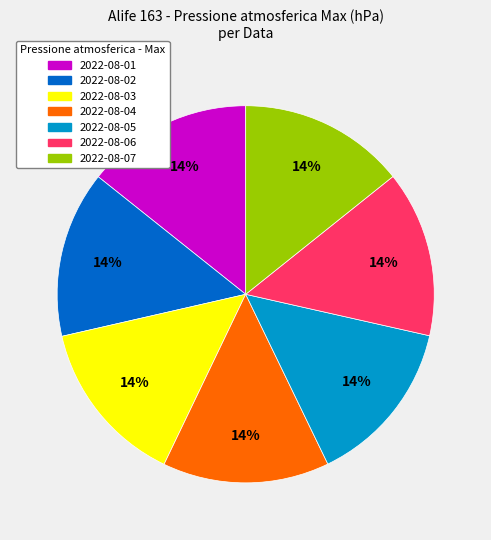

What is the ratio of the value at 2022-08-03 to the value at 2022-08-05?

1.0